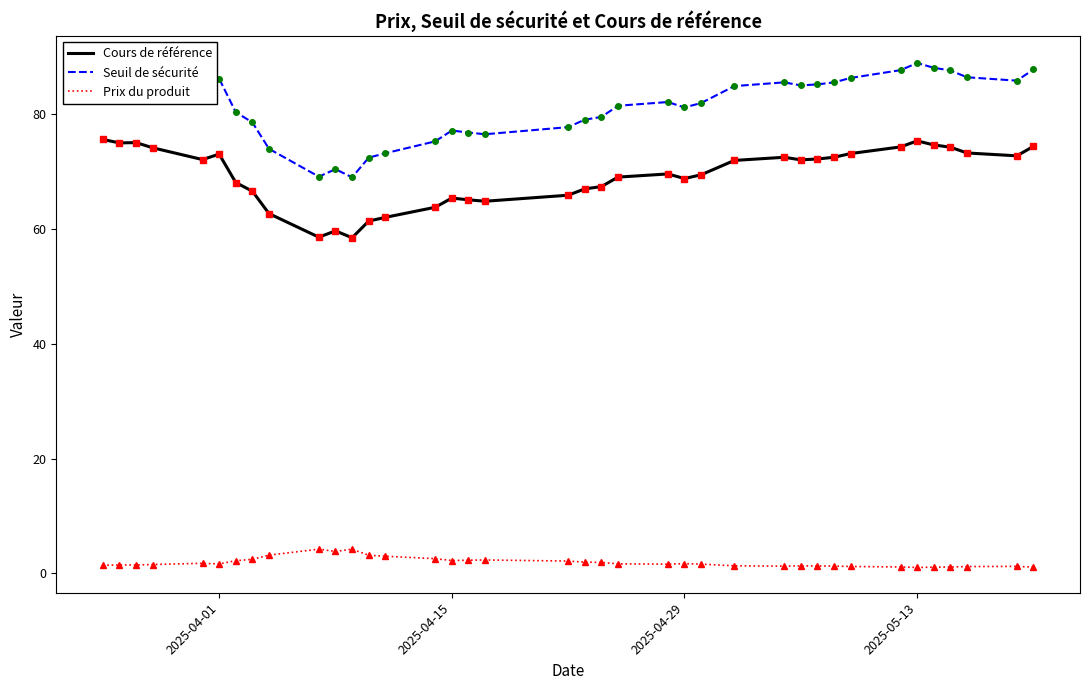

What is the maximum value for Prix du produit?

4.2